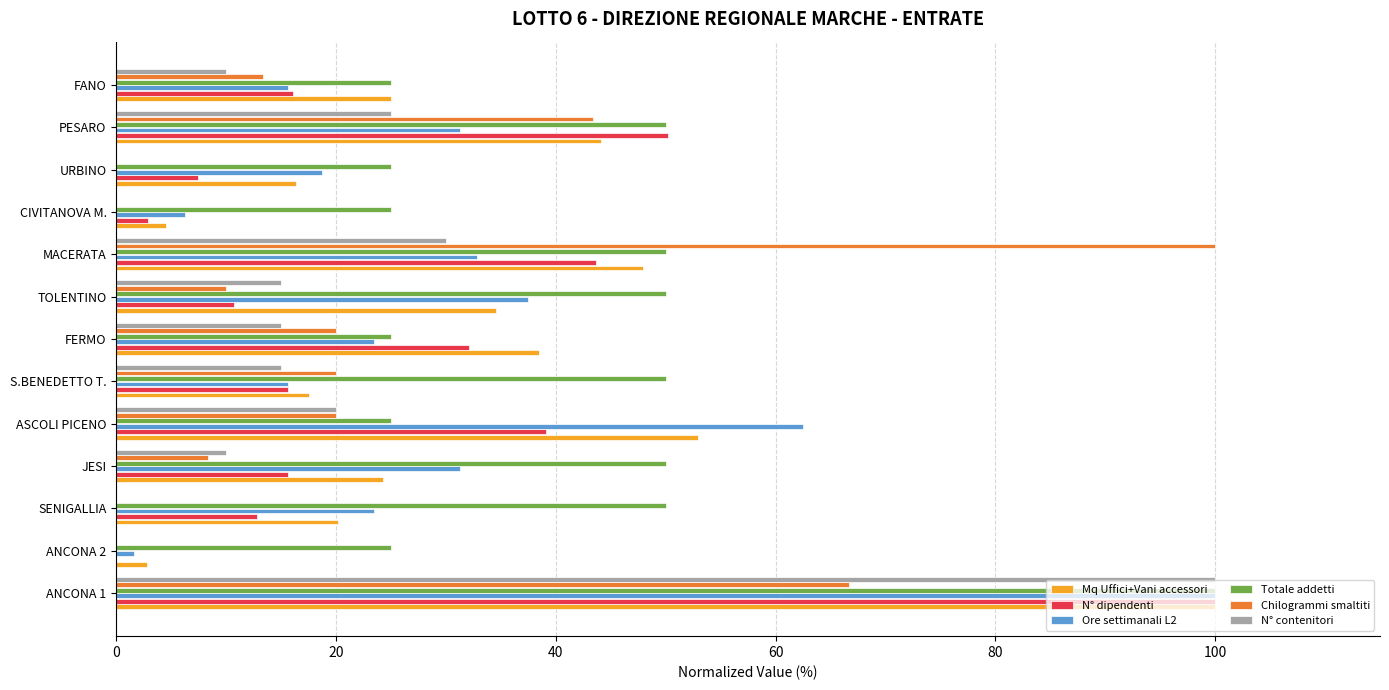

Is the value of Chilogrammi smaltiti at PESARO greater than the value of Totale addetti at PESARO?

No